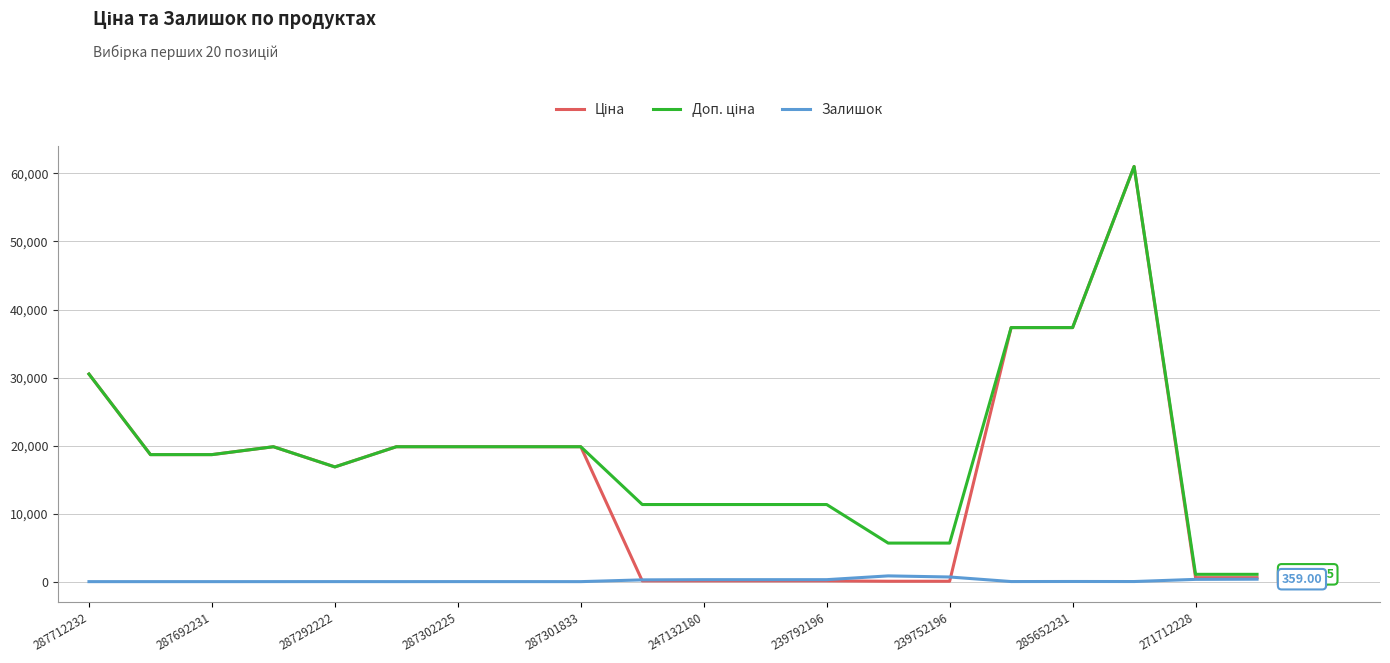

Reading left to right, transcribe all the data shown in this chart.

Ціна: 30512.3	18671.5	18671.5	19831.1	16863.2	19831.1	19831.1	19831.1	19831.1	113.3	113.3	113.3	113.3	56.7	56.7	37343.0	37343.0	61024.7	586.0	586.0
Доп. ціна: 30512.3	18671.5	18671.5	19831.1	16863.2	19831.1	19831.1	19831.1	19831.1	11334.0	11334.0	11334.0	11334.0	5667.0	5667.0	37343.0	37343.0	61024.7	1074.5	1074.5
Залишок: 0.0	0.0	0.0	1.0	4.0	1.0	5.0	3.0	0.0	260.0	290.0	289.0	290.0	845.0	683.0	12.0	22.0	15.0	333.0	359.0